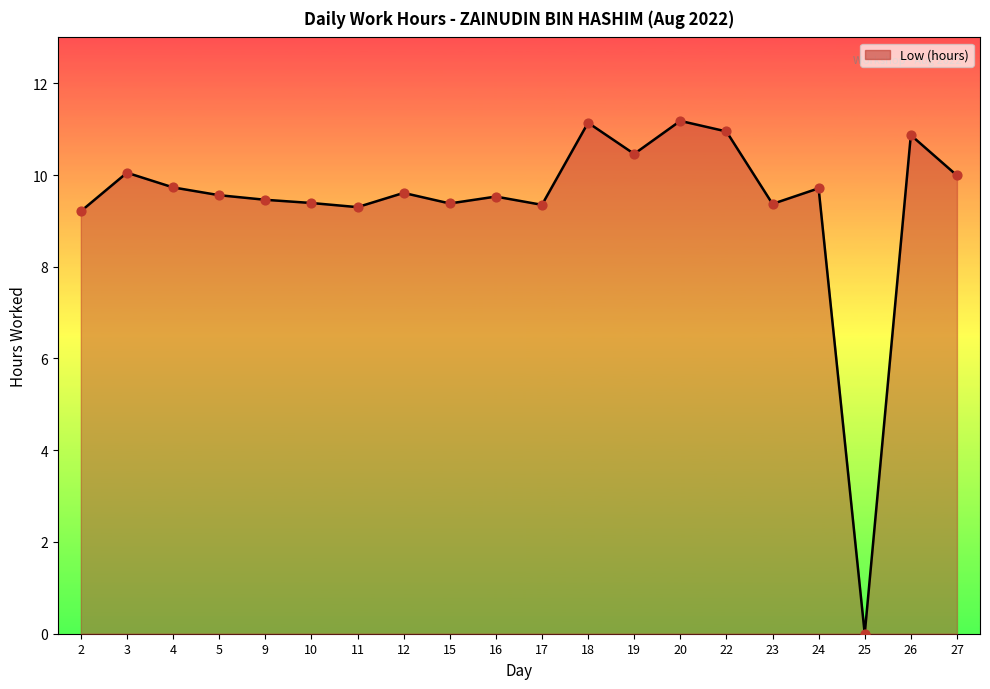

What is the change in value from 20 to 23?

-1.8